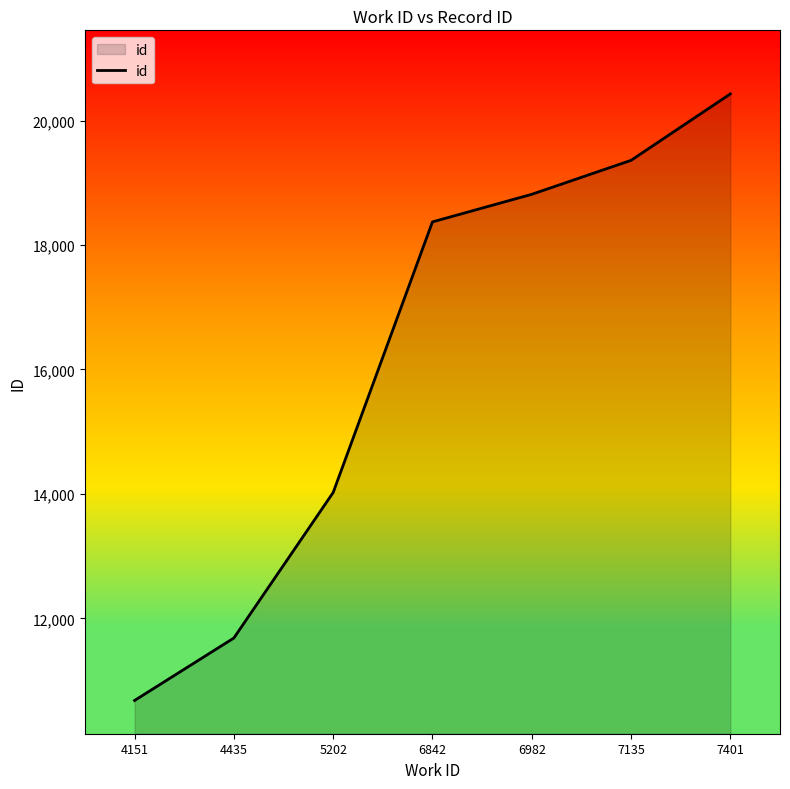

What value does the data have at 7135, to the nearest 100?

19400